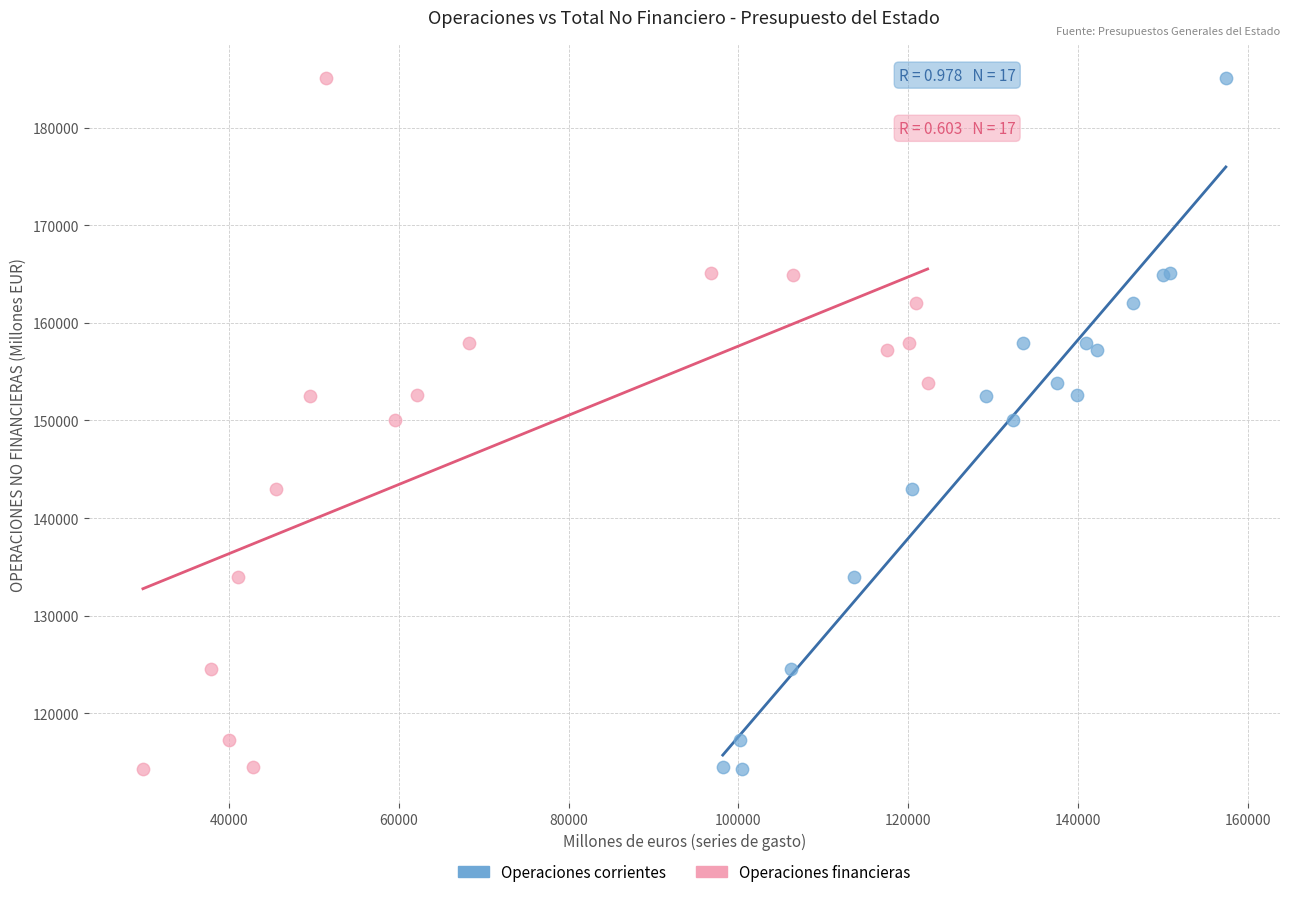

What are all the series names shown in the legend?

Operaciones corrientes, Operaciones financieras